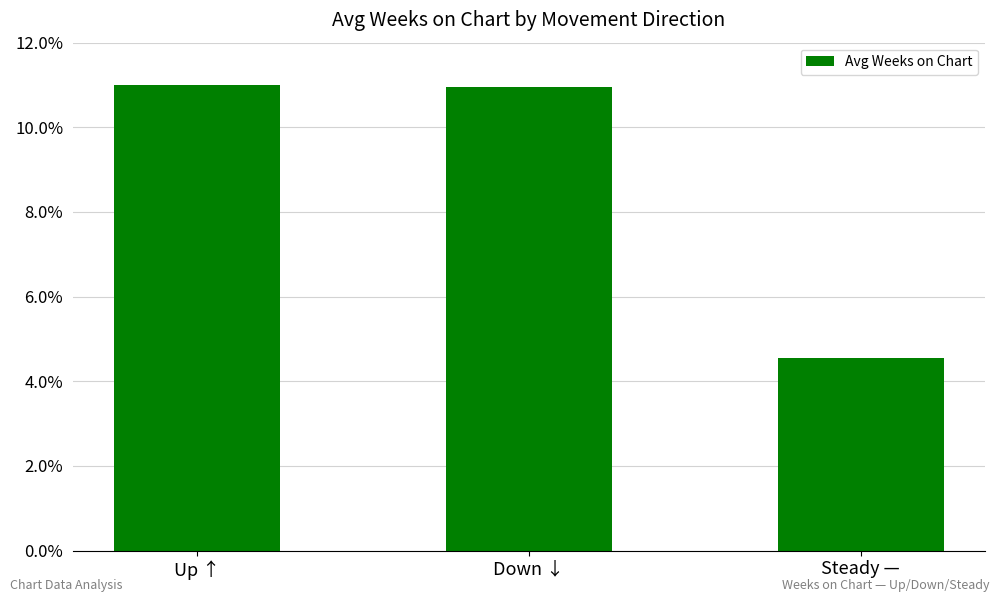

What is the value of the 2nd bar from the left?

11.0